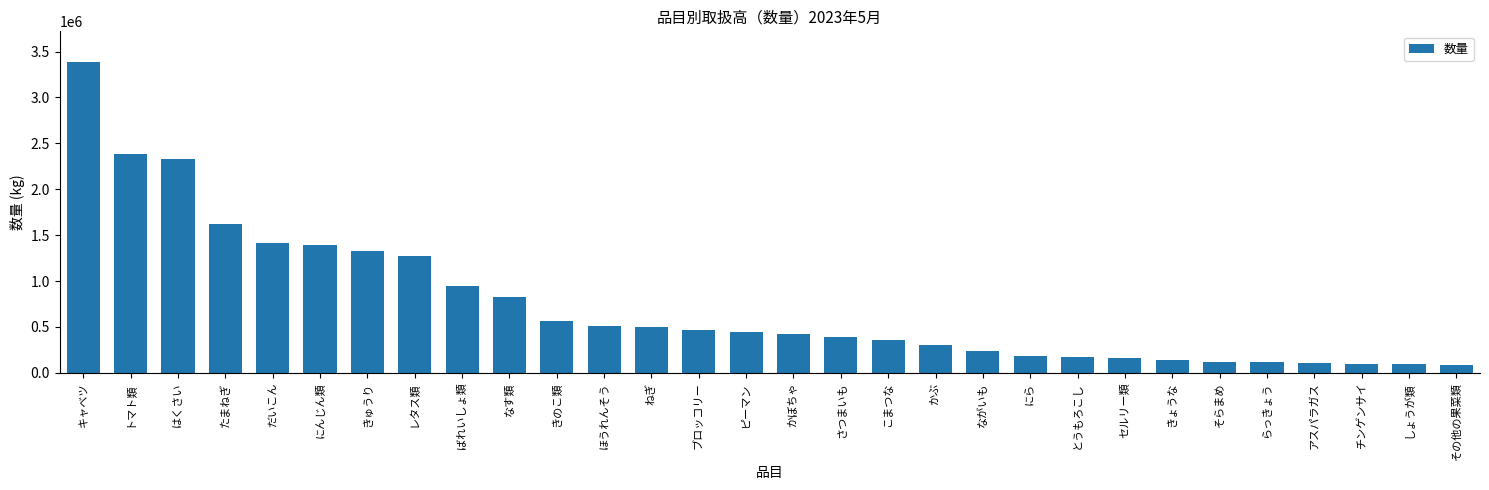

What is the label of the 18th bar from the right?

ねぎ